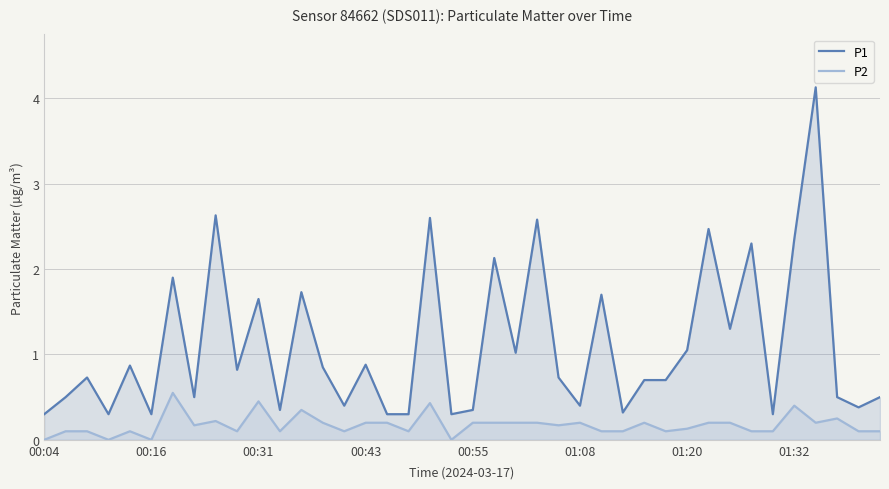

How many distinct data groups are displayed?

2